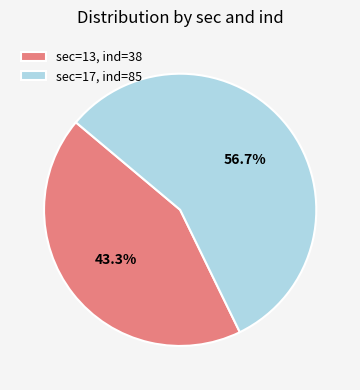

To the nearest percent, what is the difference between the largest and smallest slice percentages?

13%